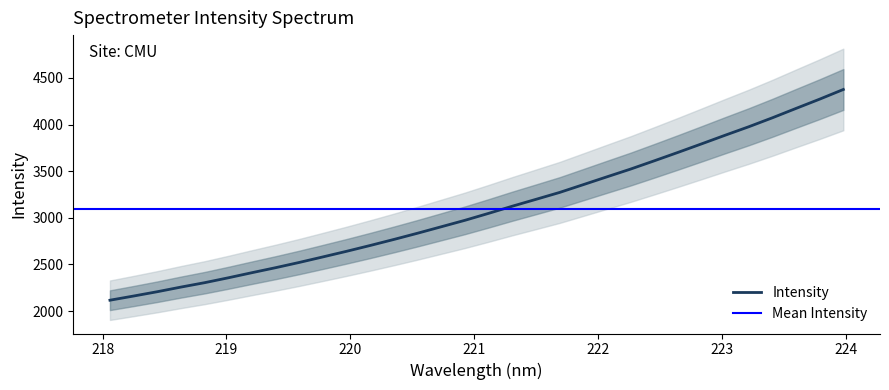

What is the difference between the second highest and second lowest values?

2111.5